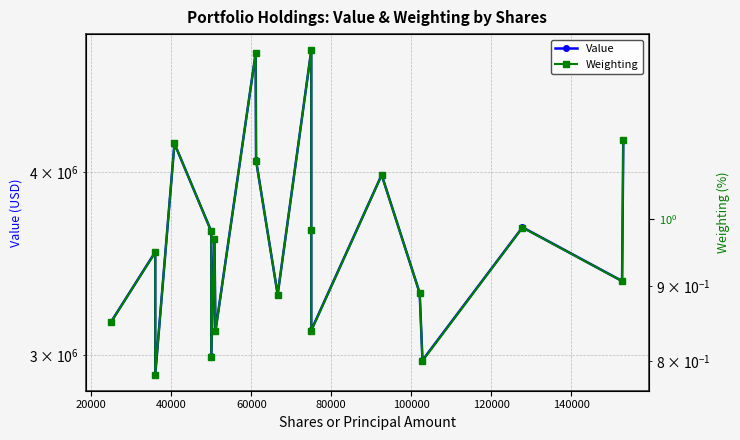

True or false: Value and Weighting cross at least once.

False